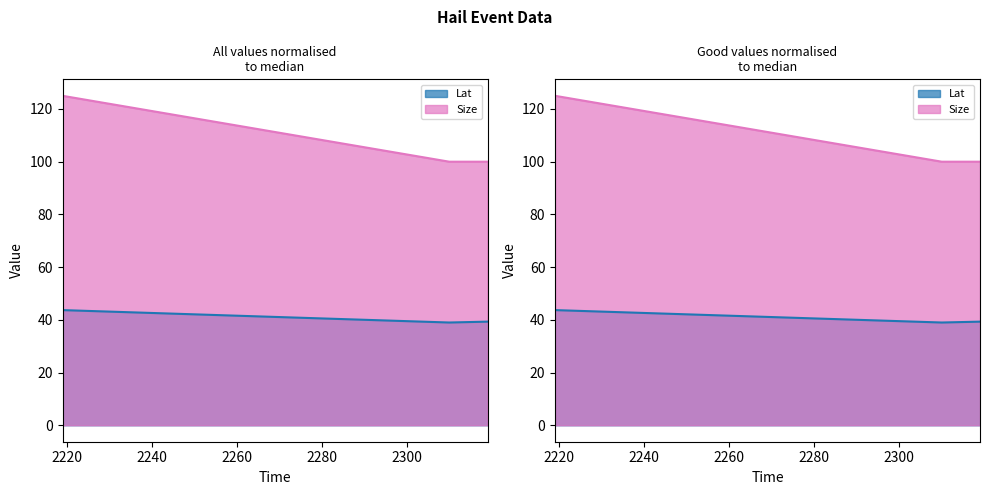

What is the approximate value of Size at 2319?

100.0